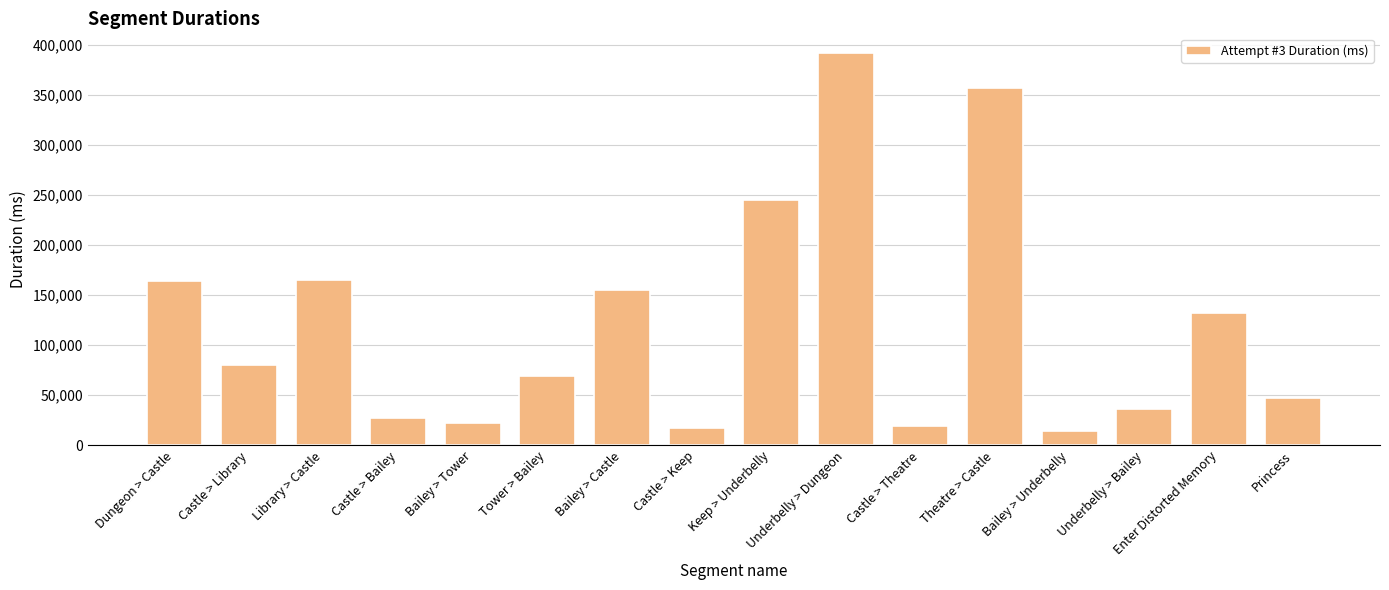

Which category has the highest value across all series?

Underbelly > Dungeon